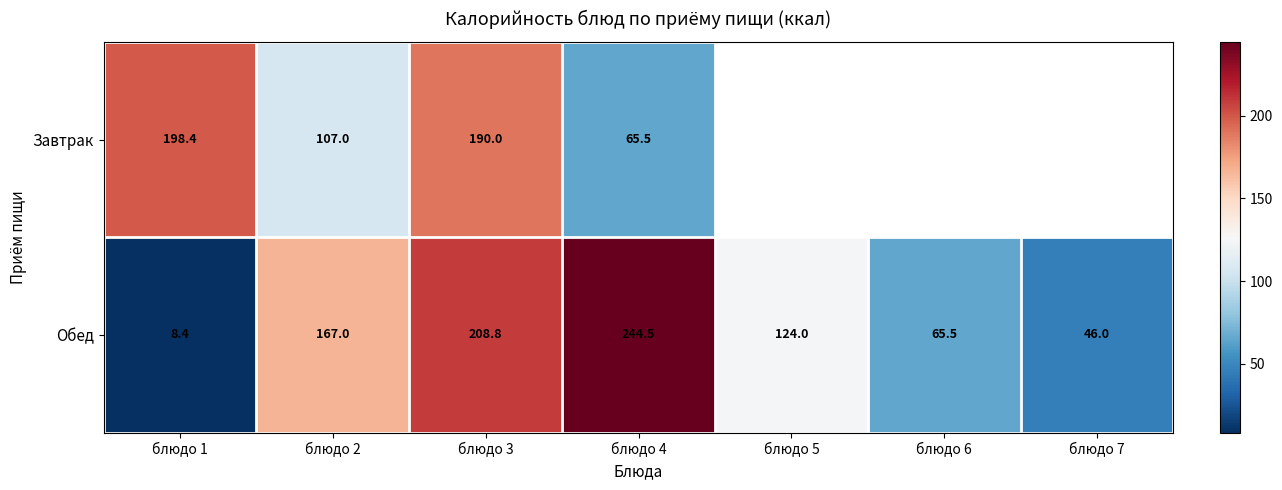

What is the difference between the maximum and minimum values in the Обед series?

236.1